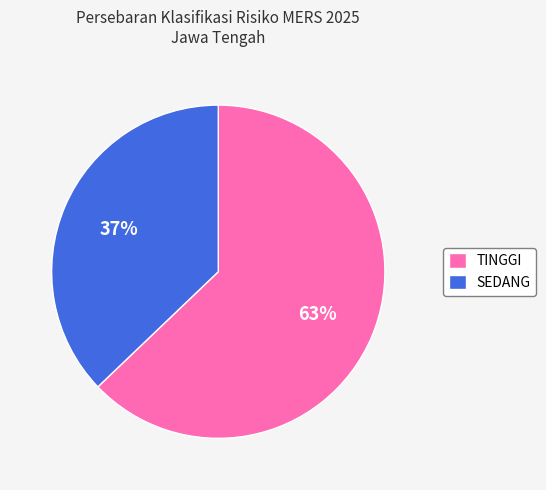

Combined, do SEDANG and TINGGI account for over 50%?

Yes